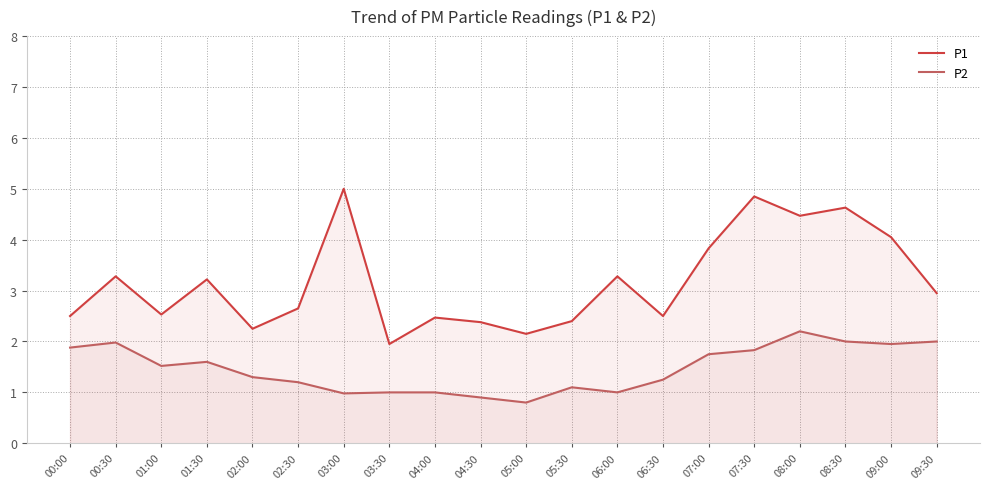

The P1 series shows 3.0 at 09:30. True or false?

True